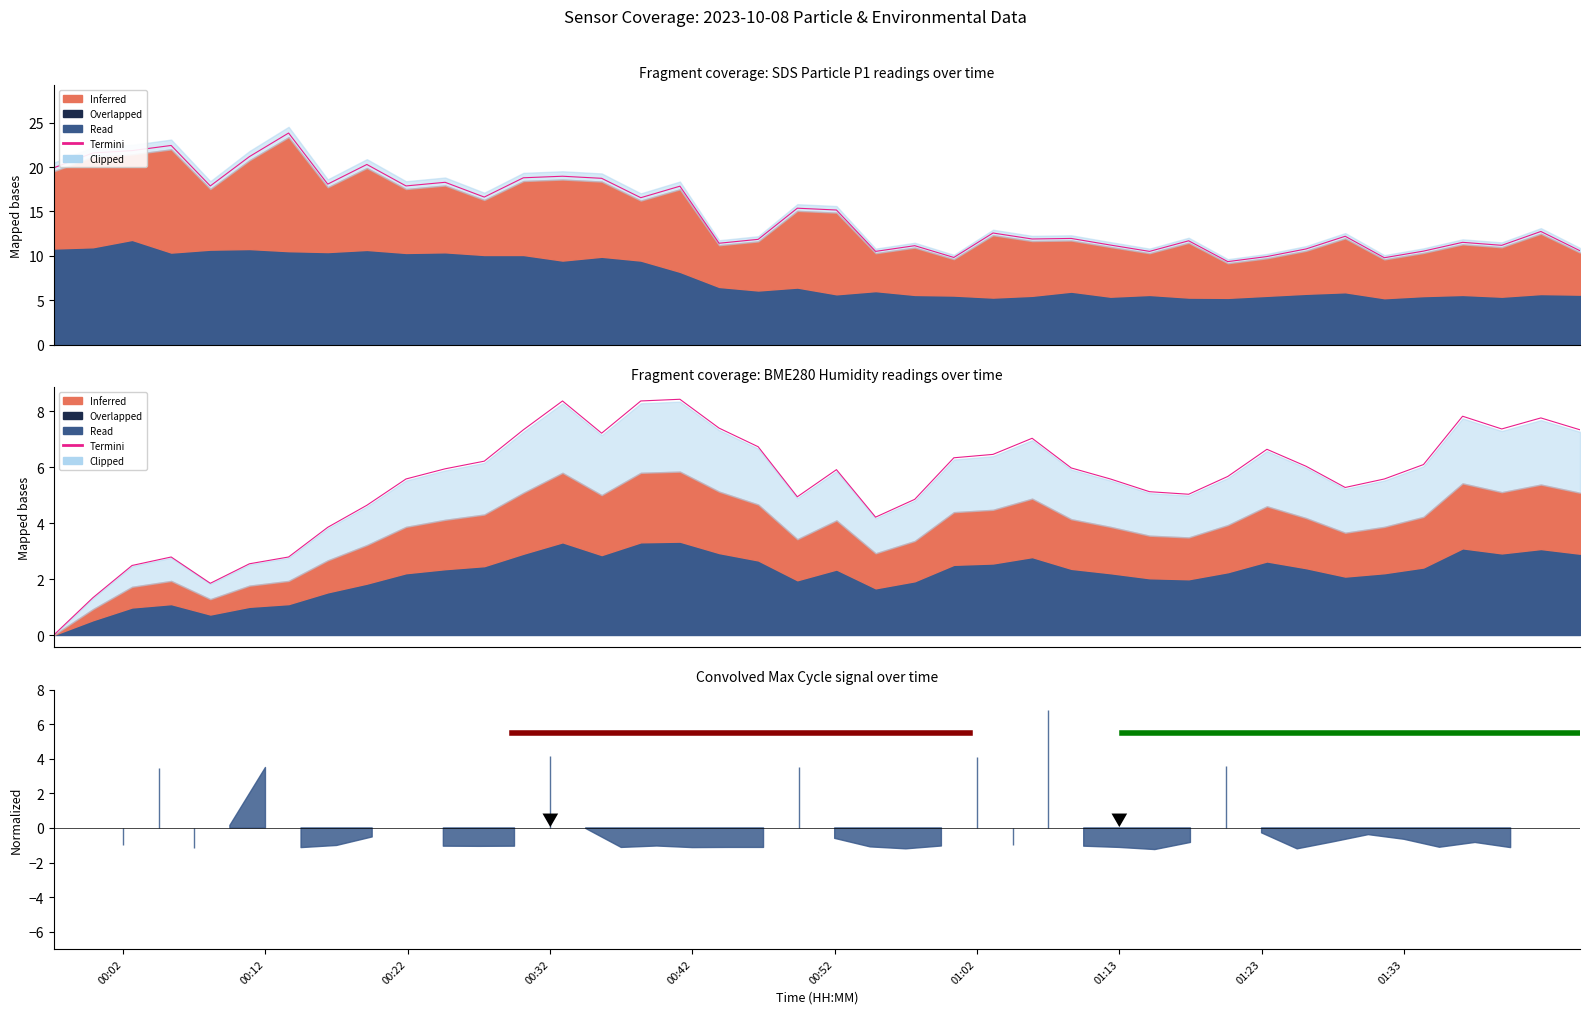

In SDS_P1, how many points are higher than both neighbors (excluding endpoints)?

14